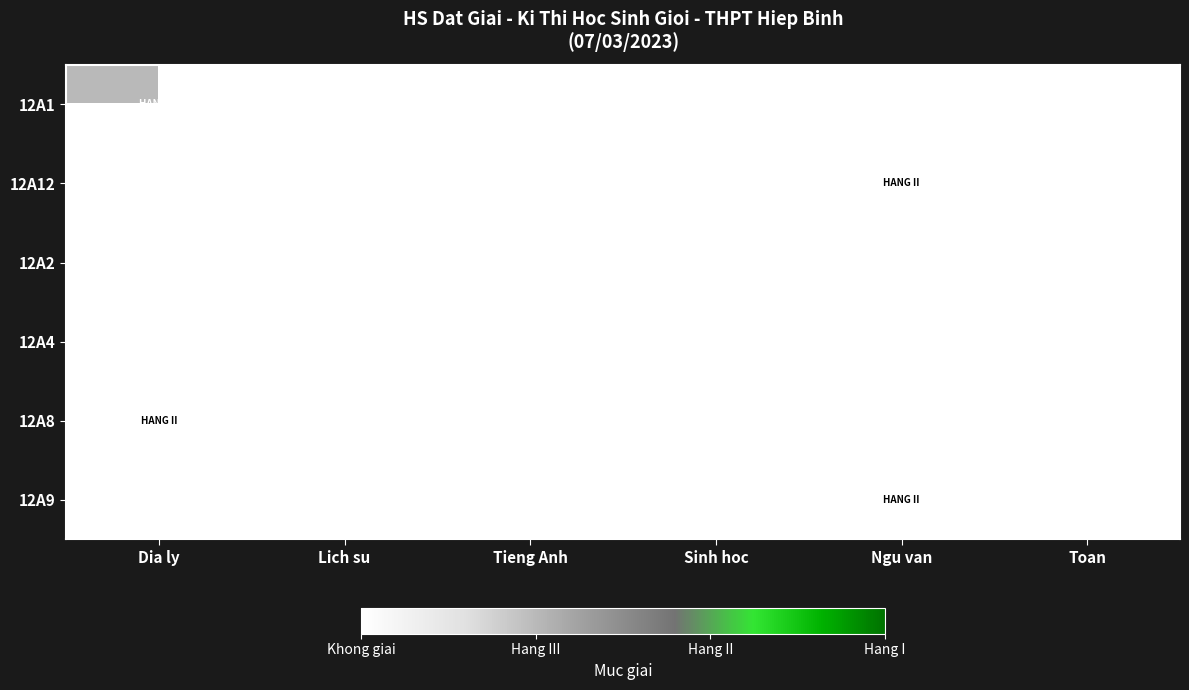

What is the smallest value displayed?

1.0